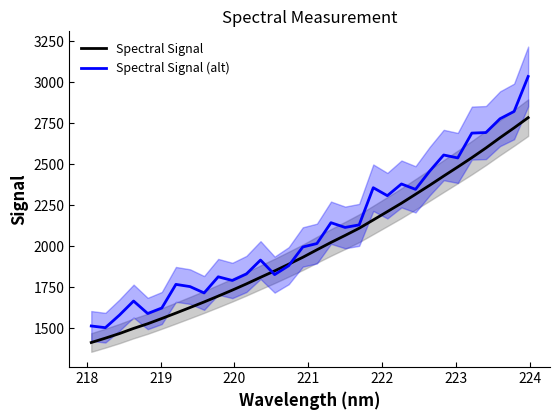

What is the lowest value of the Spectral Signal series?

1414.4